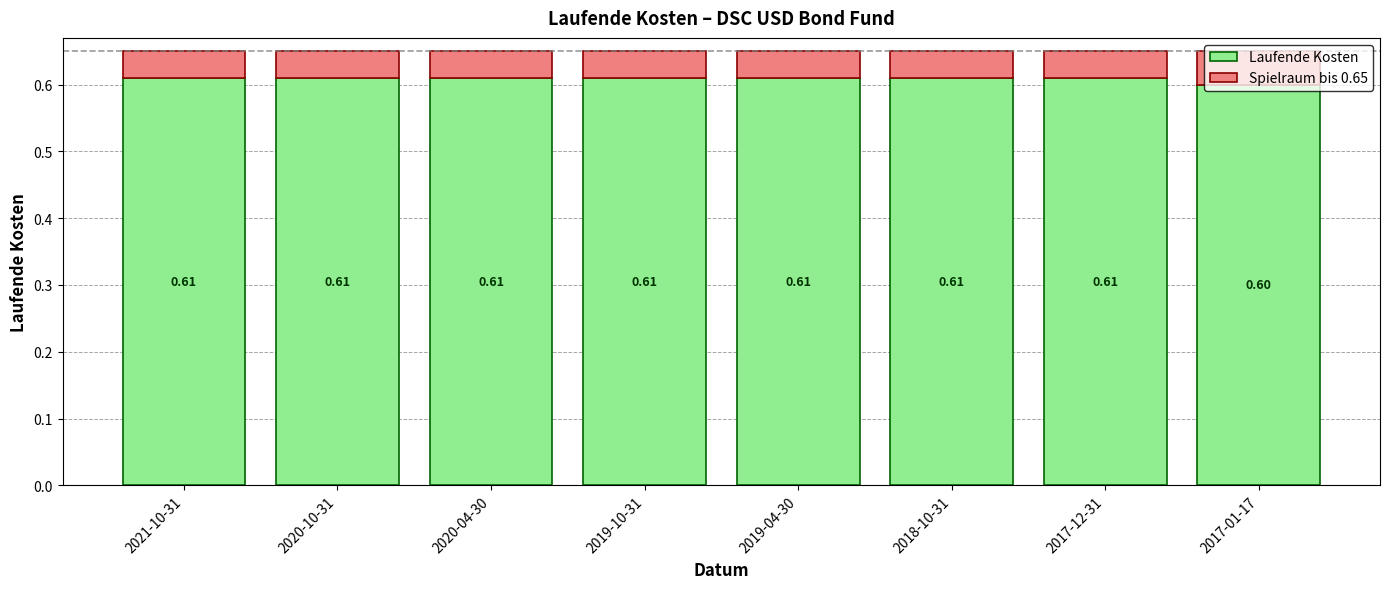

Does the chart contain any negative values?

No